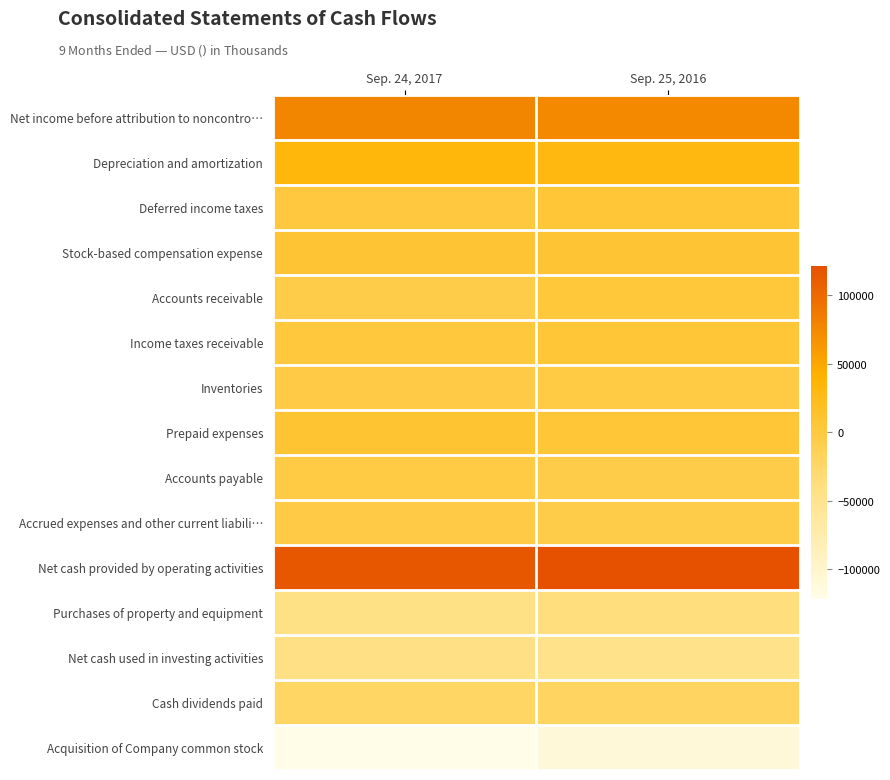

Reading right to left, transcribe all the data shown in this chart.

Net income before attribution to noncontro…: Sep. 25, 2016=74813	Sep. 24, 2017=77550
Depreciation and amortization: Sep. 25, 2016=30389	Sep. 24, 2017=32292
Deferred income taxes: Sep. 25, 2016=4966	Sep. 24, 2017=1283
Stock-based compensation expense: Sep. 25, 2016=7525	Sep. 24, 2017=8094
Accounts receivable: Sep. 25, 2016=3867	Sep. 24, 2017=-5131
Income taxes receivable: Sep. 25, 2016=5045	Sep. 24, 2017=1795
Inventories: Sep. 25, 2016=-2673	Sep. 24, 2017=-3234
Prepaid expenses: Sep. 25, 2016=4755	Sep. 24, 2017=9262
Accounts payable: Sep. 25, 2016=-6290	Sep. 24, 2017=-2480
Accrued expenses and other current liabili…: Sep. 25, 2016=-6484	Sep. 24, 2017=-3229
Net cash provided by operating activities: Sep. 25, 2016=121456	Sep. 24, 2017=114917
Purchases of property and equipment: Sep. 25, 2016=-38954	Sep. 24, 2017=-43195
Net cash used in investing activities: Sep. 25, 2016=-45730	Sep. 24, 2017=-42416
Cash dividends paid: Sep. 25, 2016=-20523	Sep. 24, 2017=-22886
Acquisition of Company common stock: Sep. 25, 2016=-109407	Sep. 24, 2017=-121705